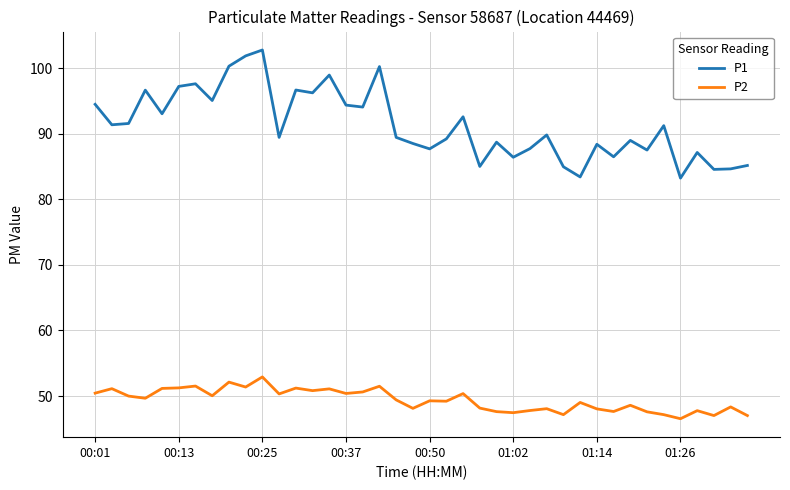

True or false: P2 and P1 cross at least once.

False